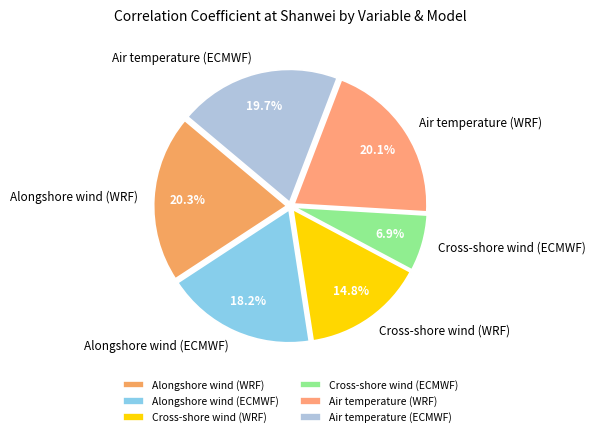

Is Air temperature (ECMWF) the majority of the pie?

No